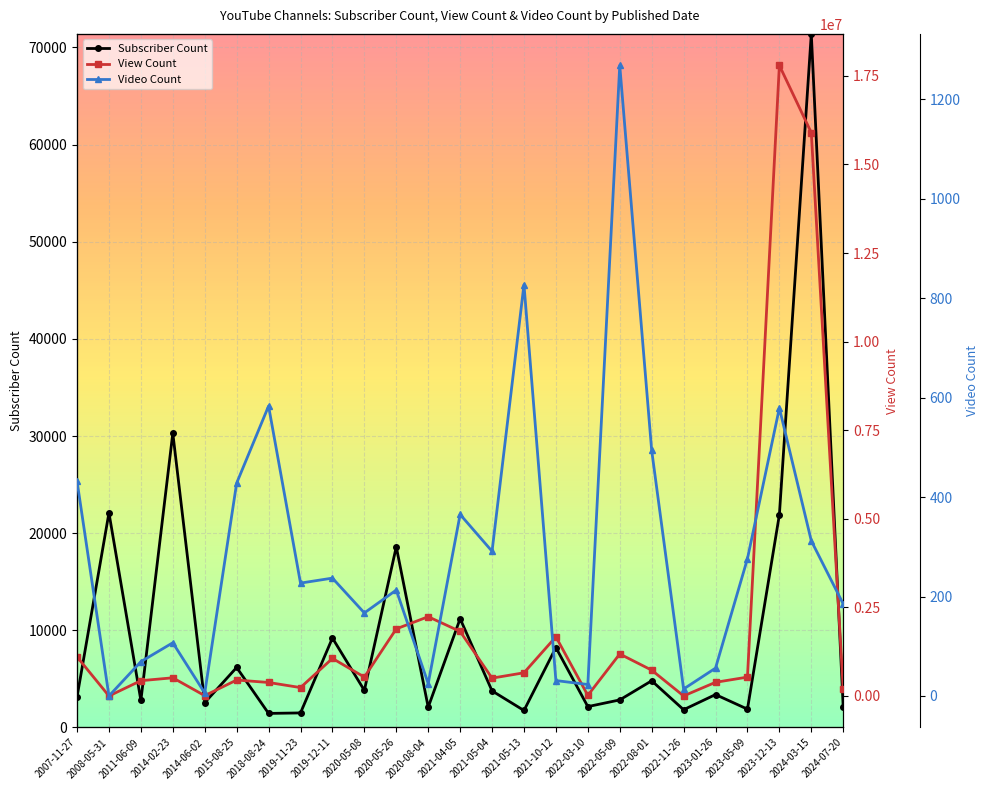

The Video Count series shows 107 at 2014-02-23. True or false?

True